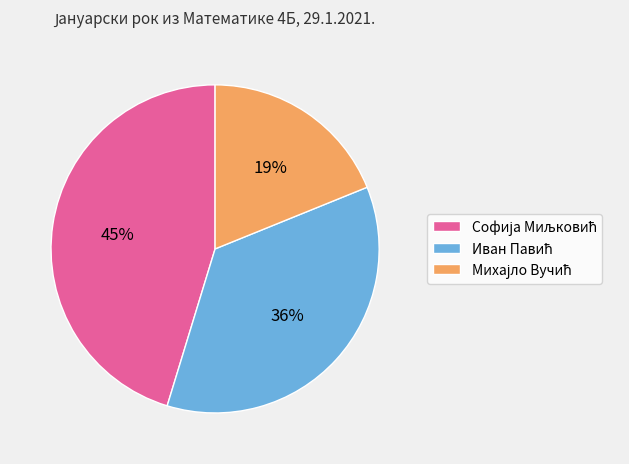

Is there any slice that represents more than half of the pie?

No